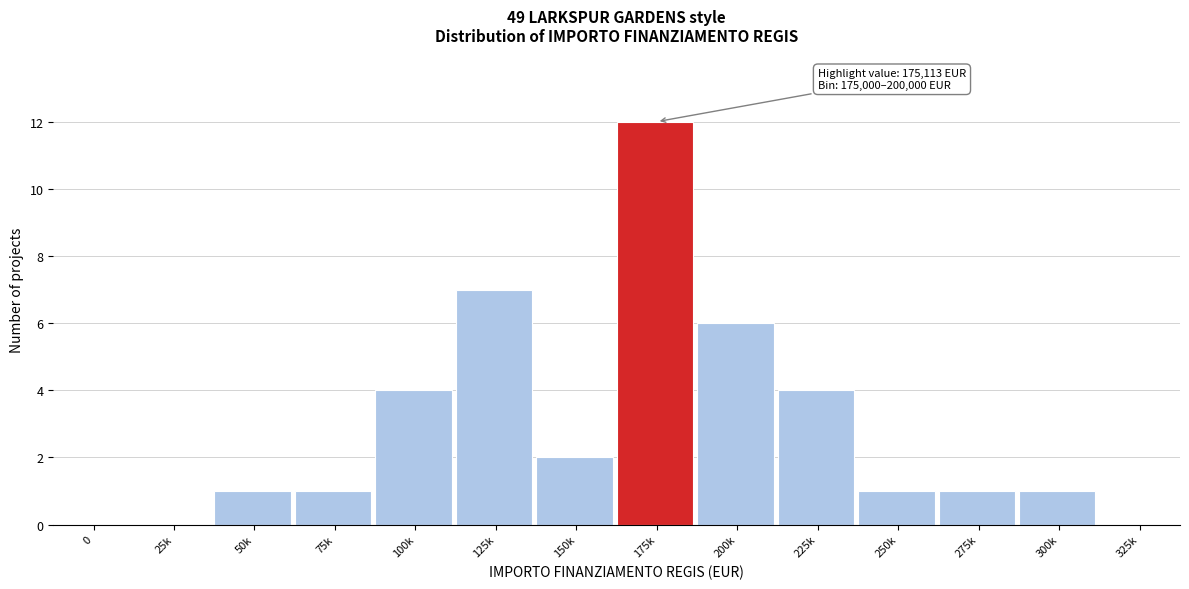

Reading right to left, what are all the values shown in this chart?

325k=0	300k=1	275k=1	250k=1	225k=4	200k=6	175k=12	150k=2	125k=7	100k=4	75k=1	50k=1	25k=0	0=0